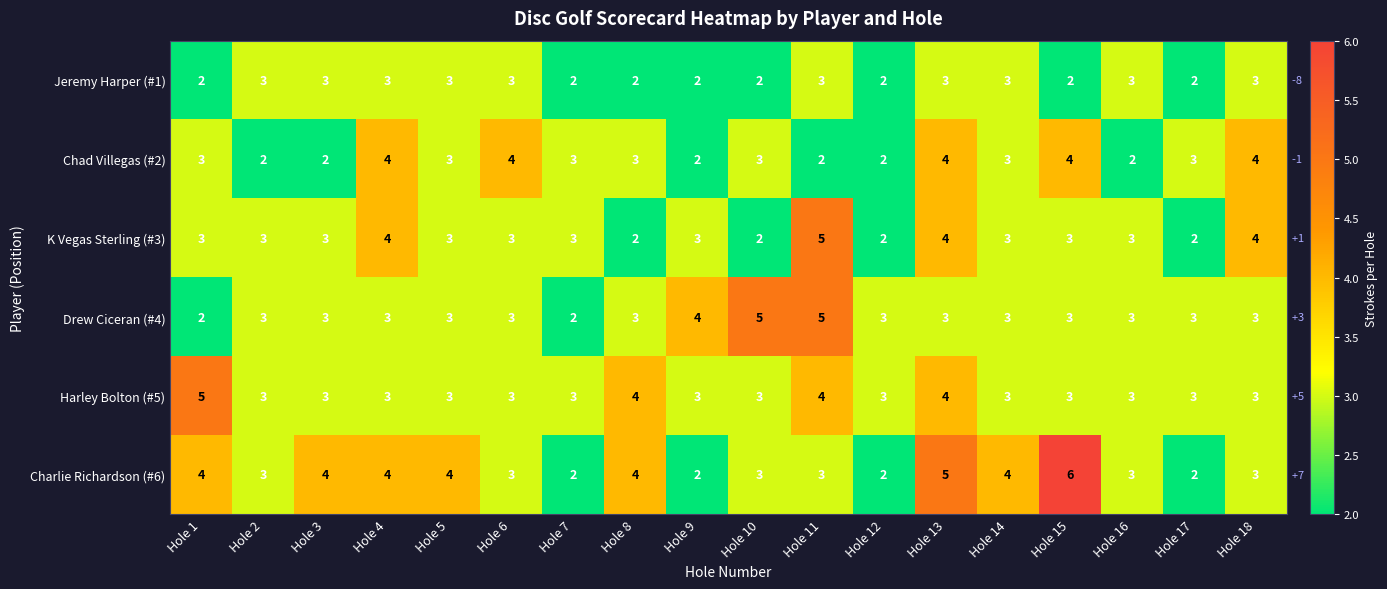

At which label does Drew Ciceran (#4) first exceed 3?

Hole 9